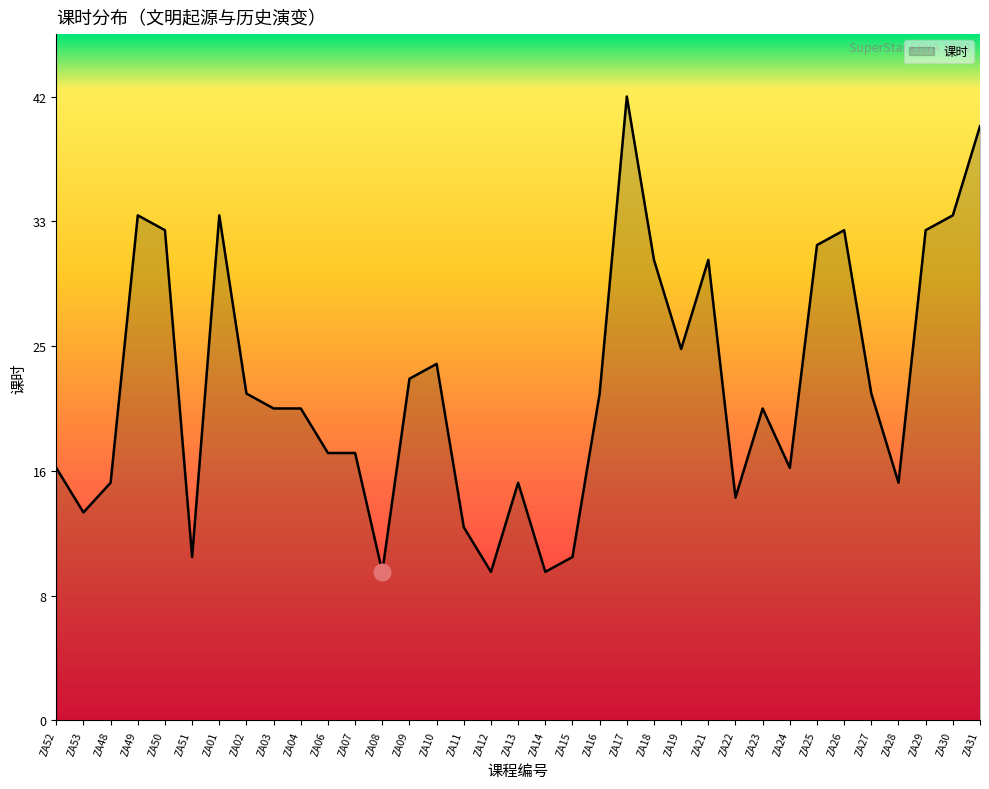

Read the value at ZA26, to the nearest 10.

30